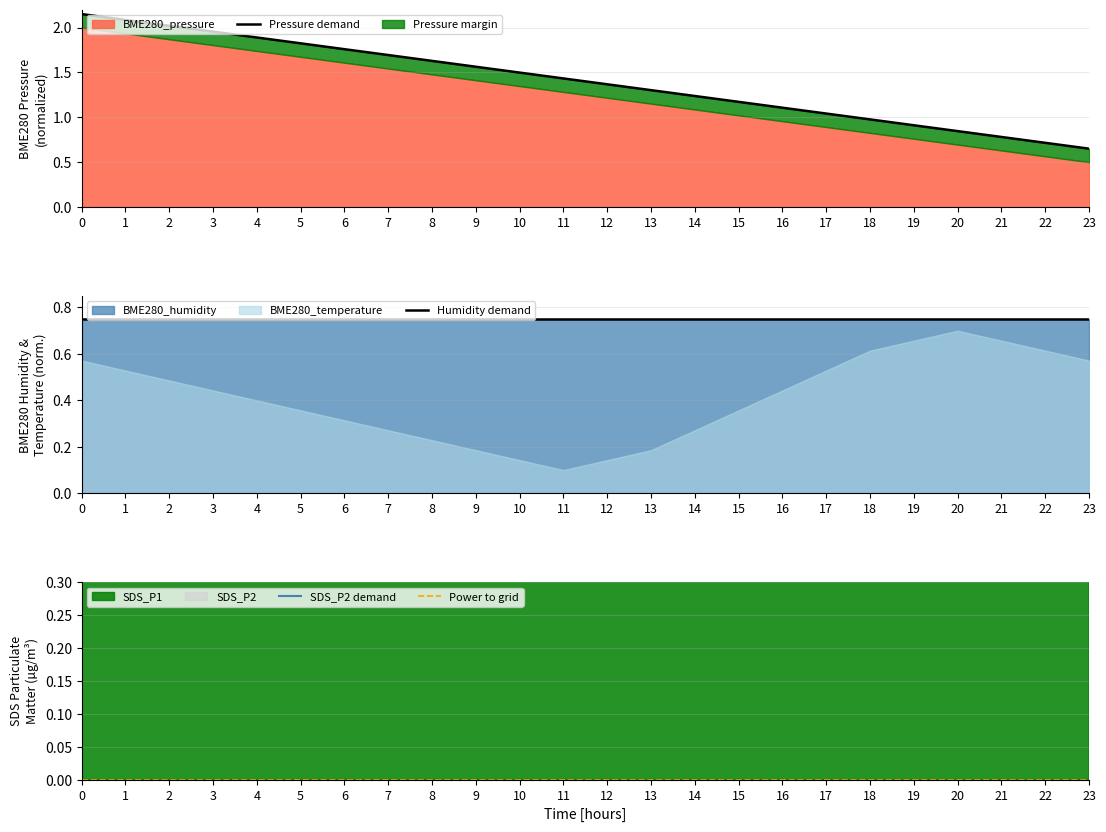

What is the spread (max minus min) of values at 6?

1.8